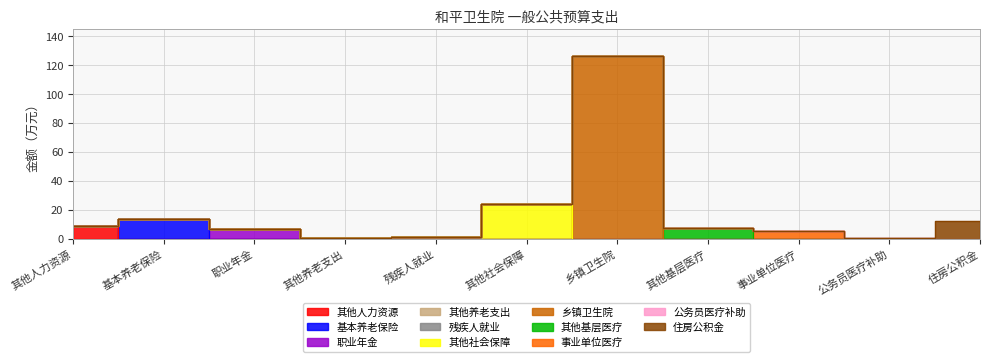

What value does the data have at 其他社会保障?

24.3